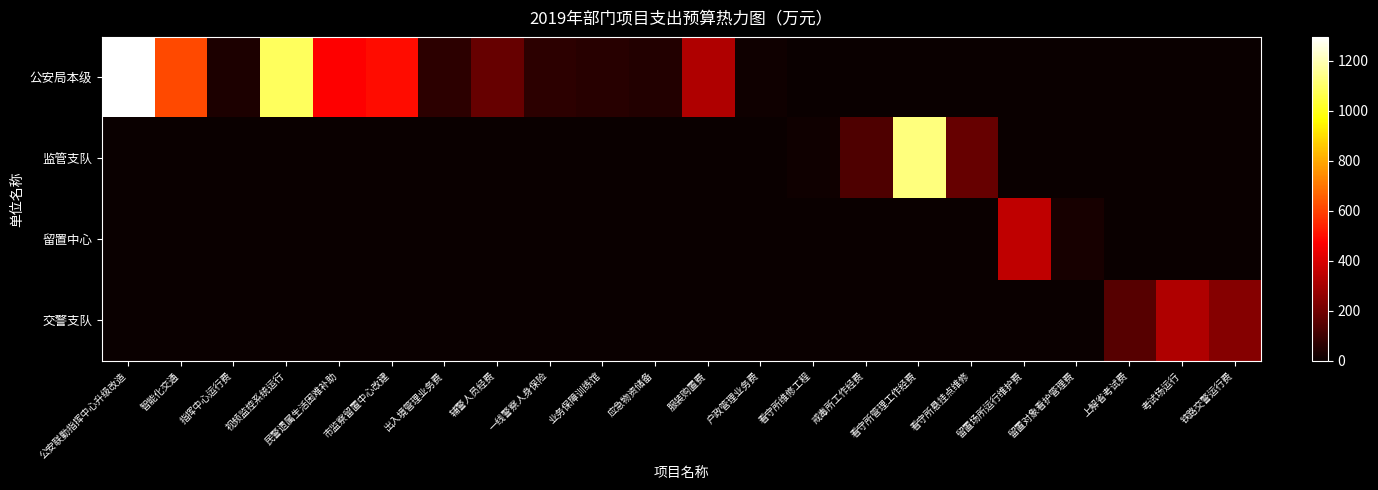

At which category is the sum across all series the highest?

公安联勤指挥中心升级改造